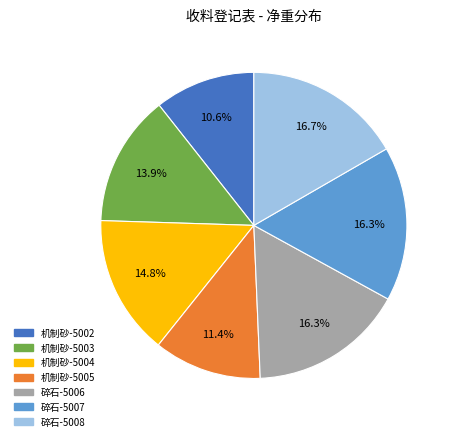

True or false: 机制砂-5004 accounts for 15% of the total.

True